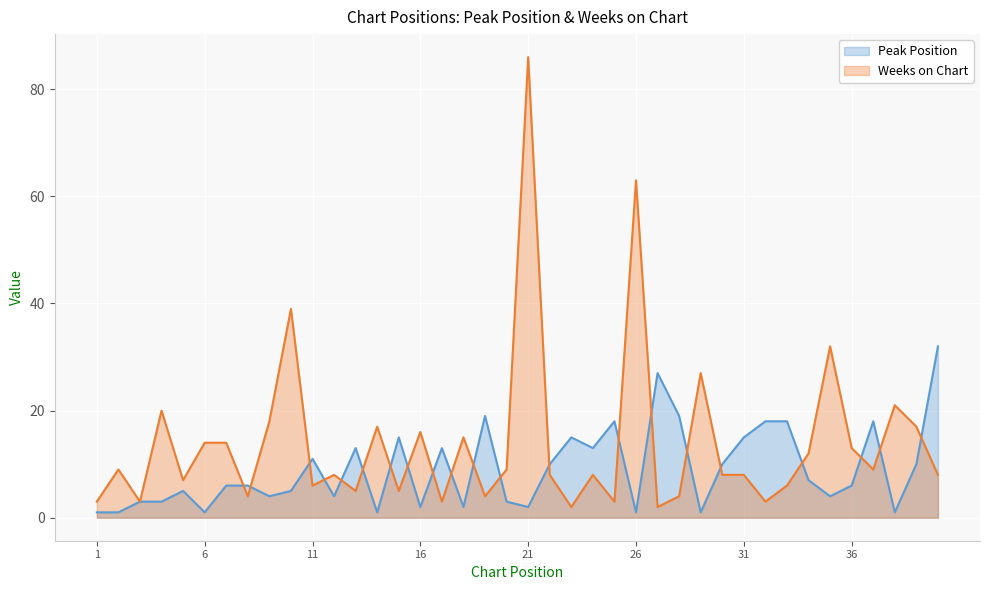

The Peak Position series shows 2 at 26. True or false?

False